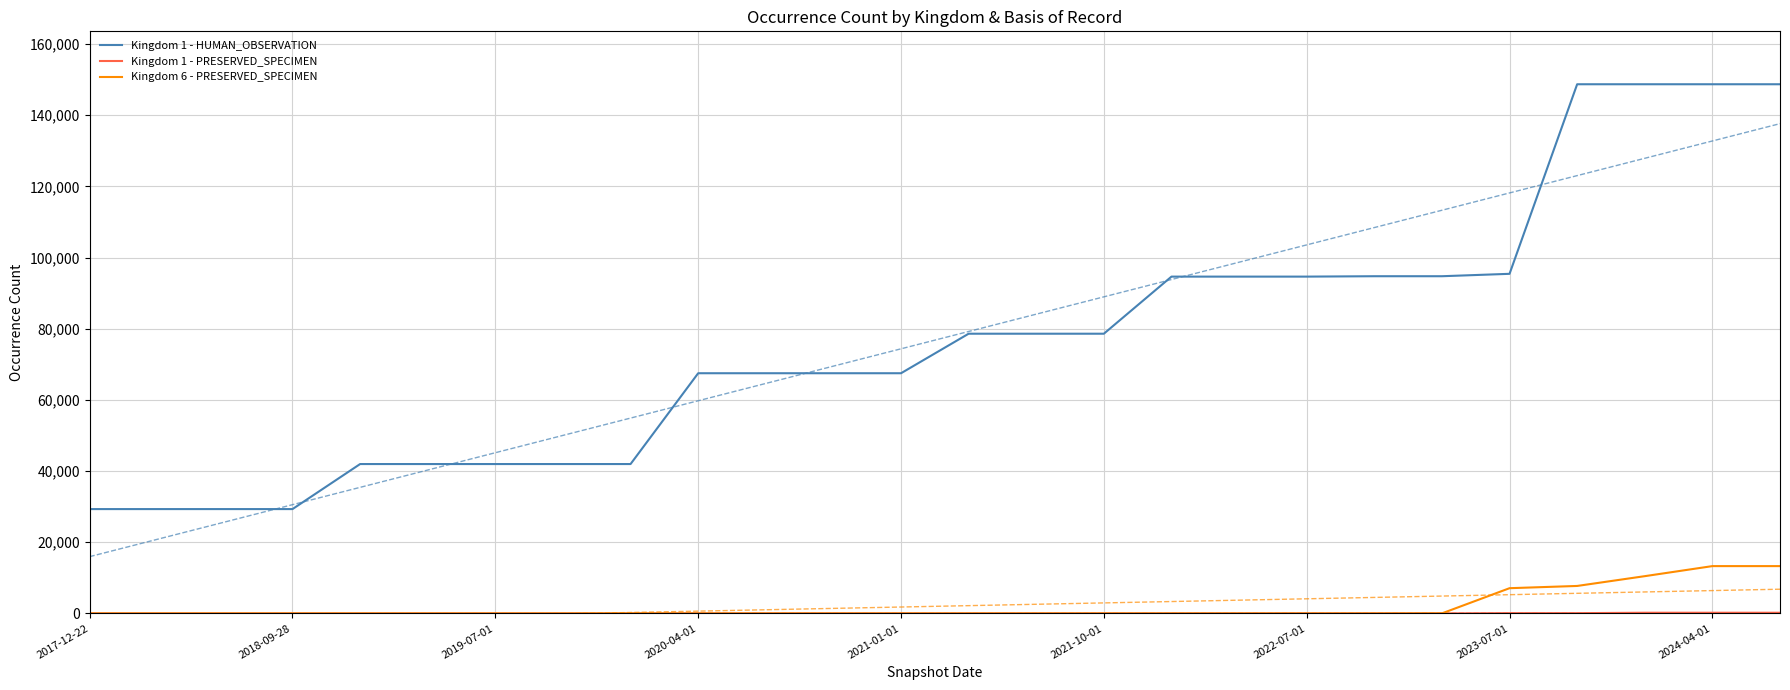

How many data points in Kingdom 1 - HUMAN_OBSERVATION are above 78607?

10